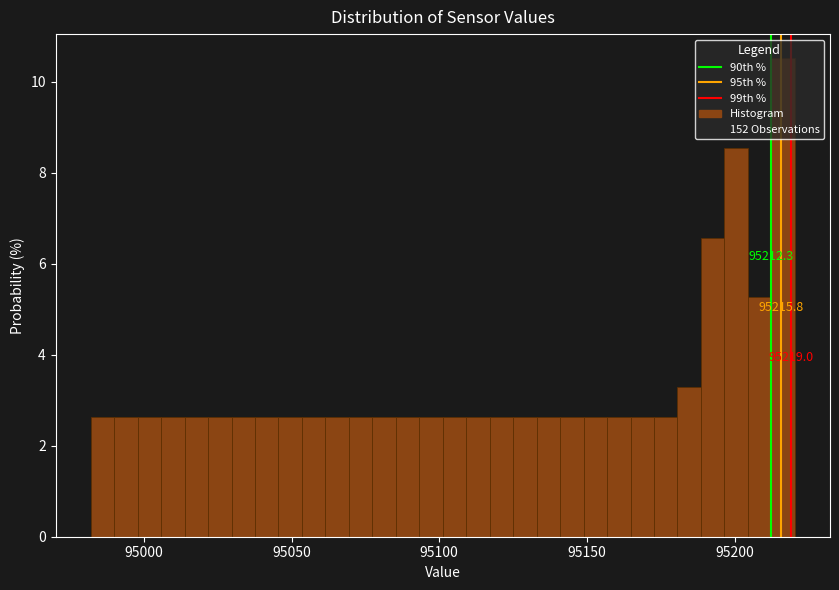

Read against the x-axis, roughly where is the centre of the tallest bar?

95215